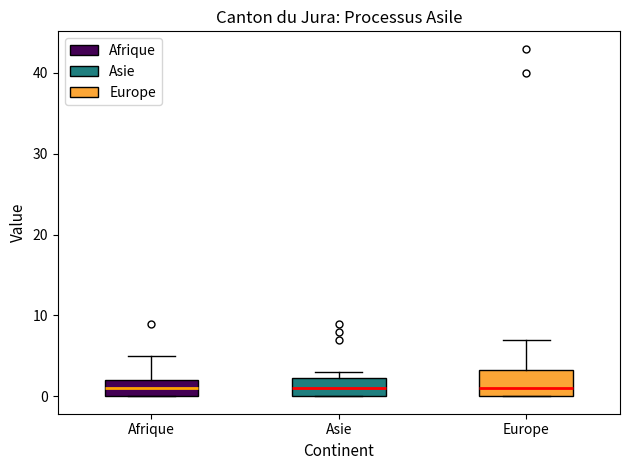

Where does the median line of the box for Europe sit on the y-axis? The values are not printed on the chart, so give them approximately, as read against the axis.

1